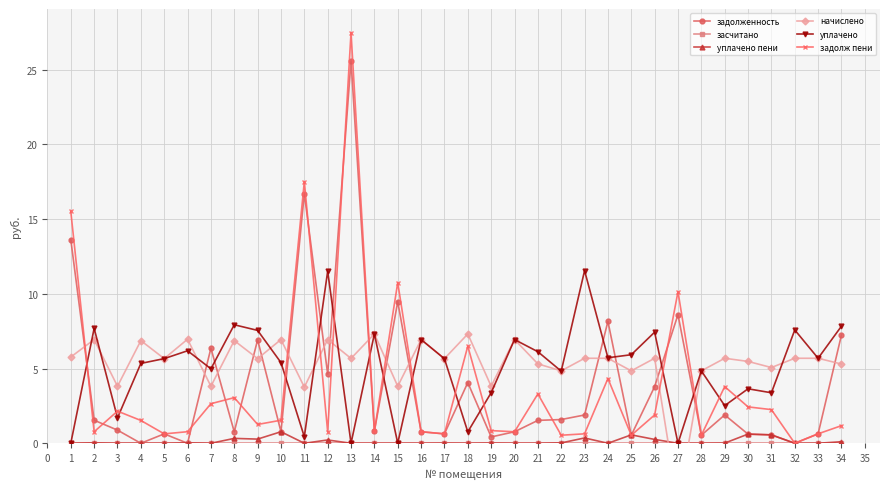

Is it true that уплачено equals 11.5 at 23?

True